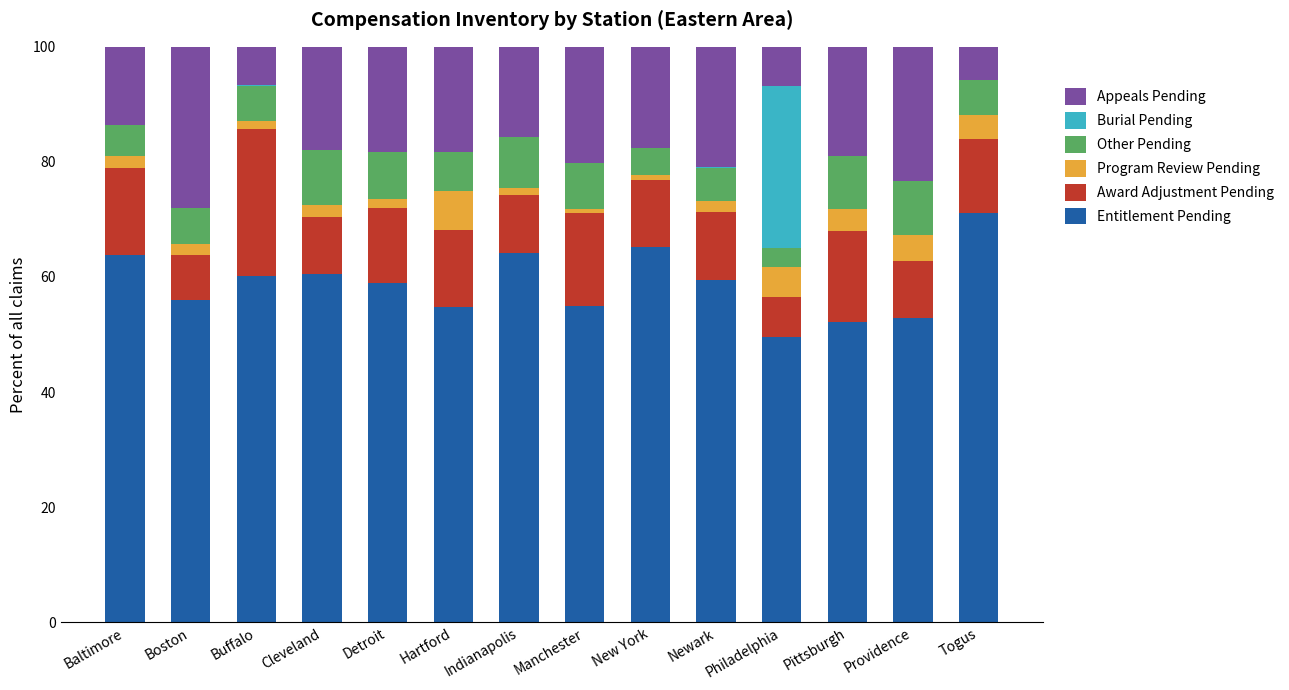

The value of Entitlement Pending at Pittsburgh is 52.2. True or false?

True